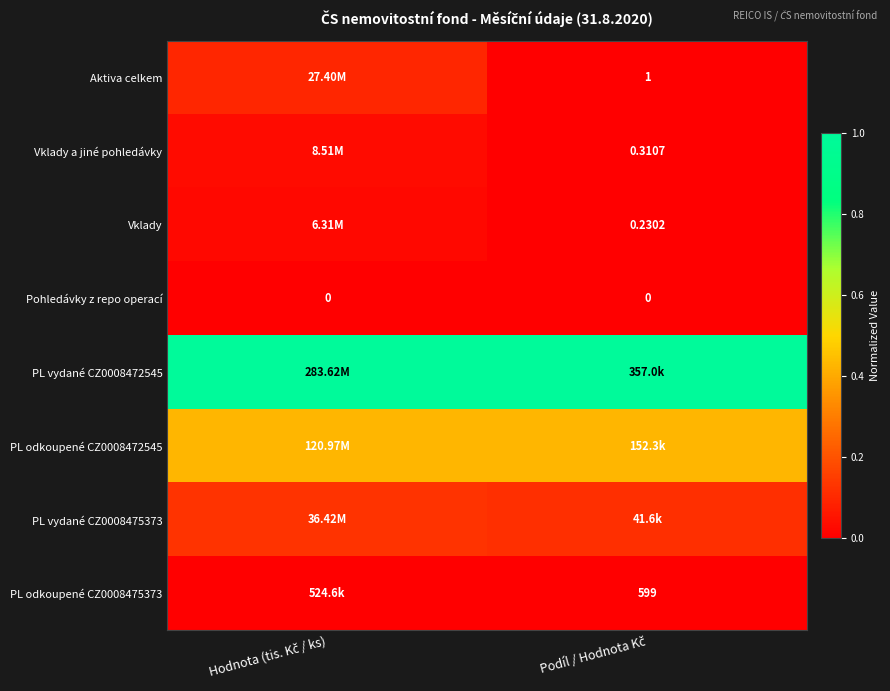

Count the number of categories in the chart.

2